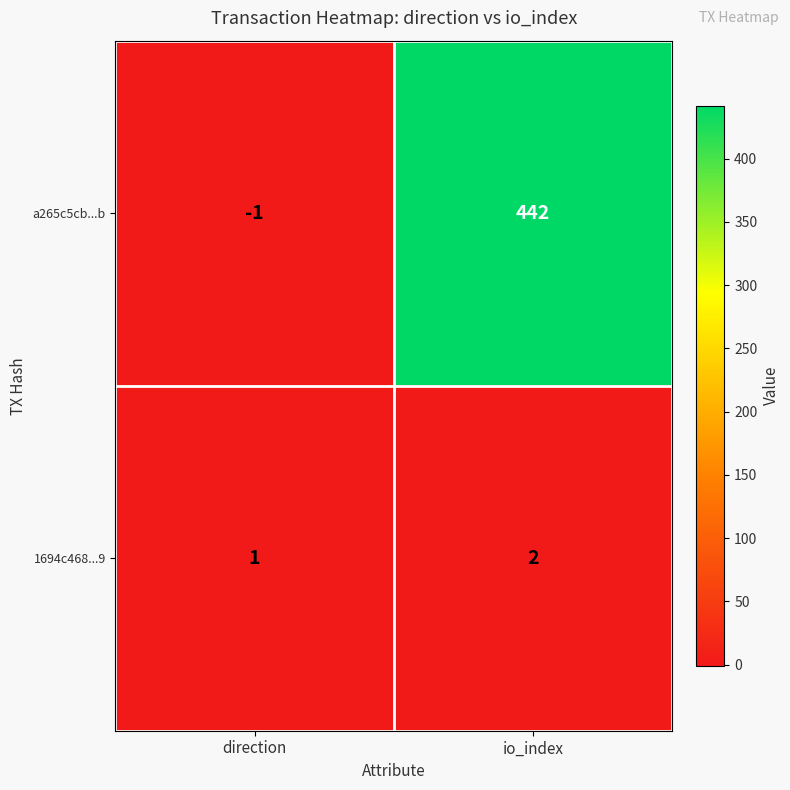

Reading left to right, what are all the values shown in this chart?

a265c5cb...b: -1	442
1694c468...9: 1	2